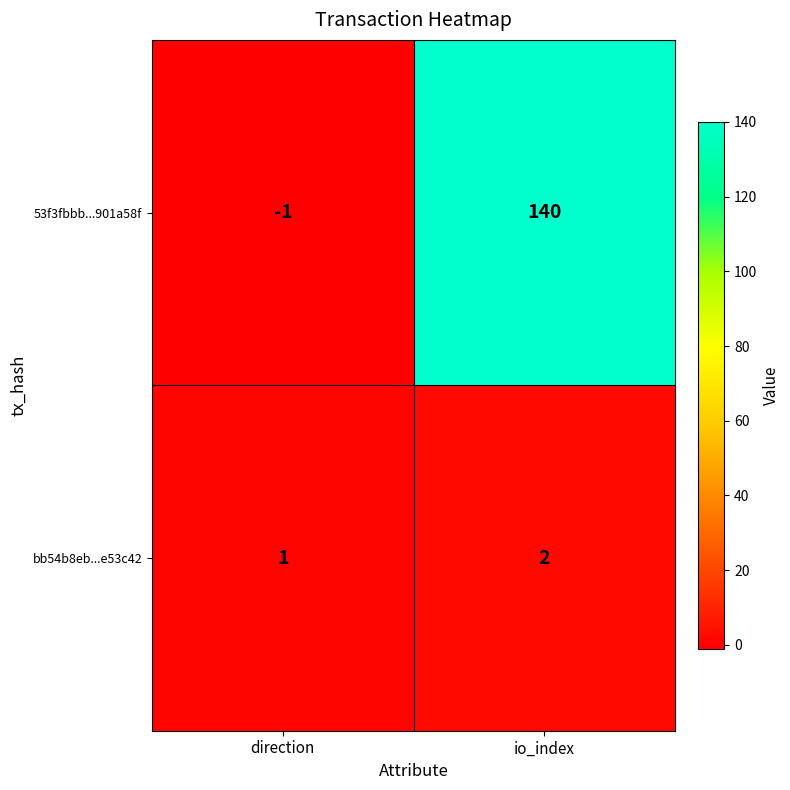

Reading right to left, list all the values displayed in this chart.

53f3fbbb...901a58f: 140	-1
bb54b8eb...e53c42: 2	1